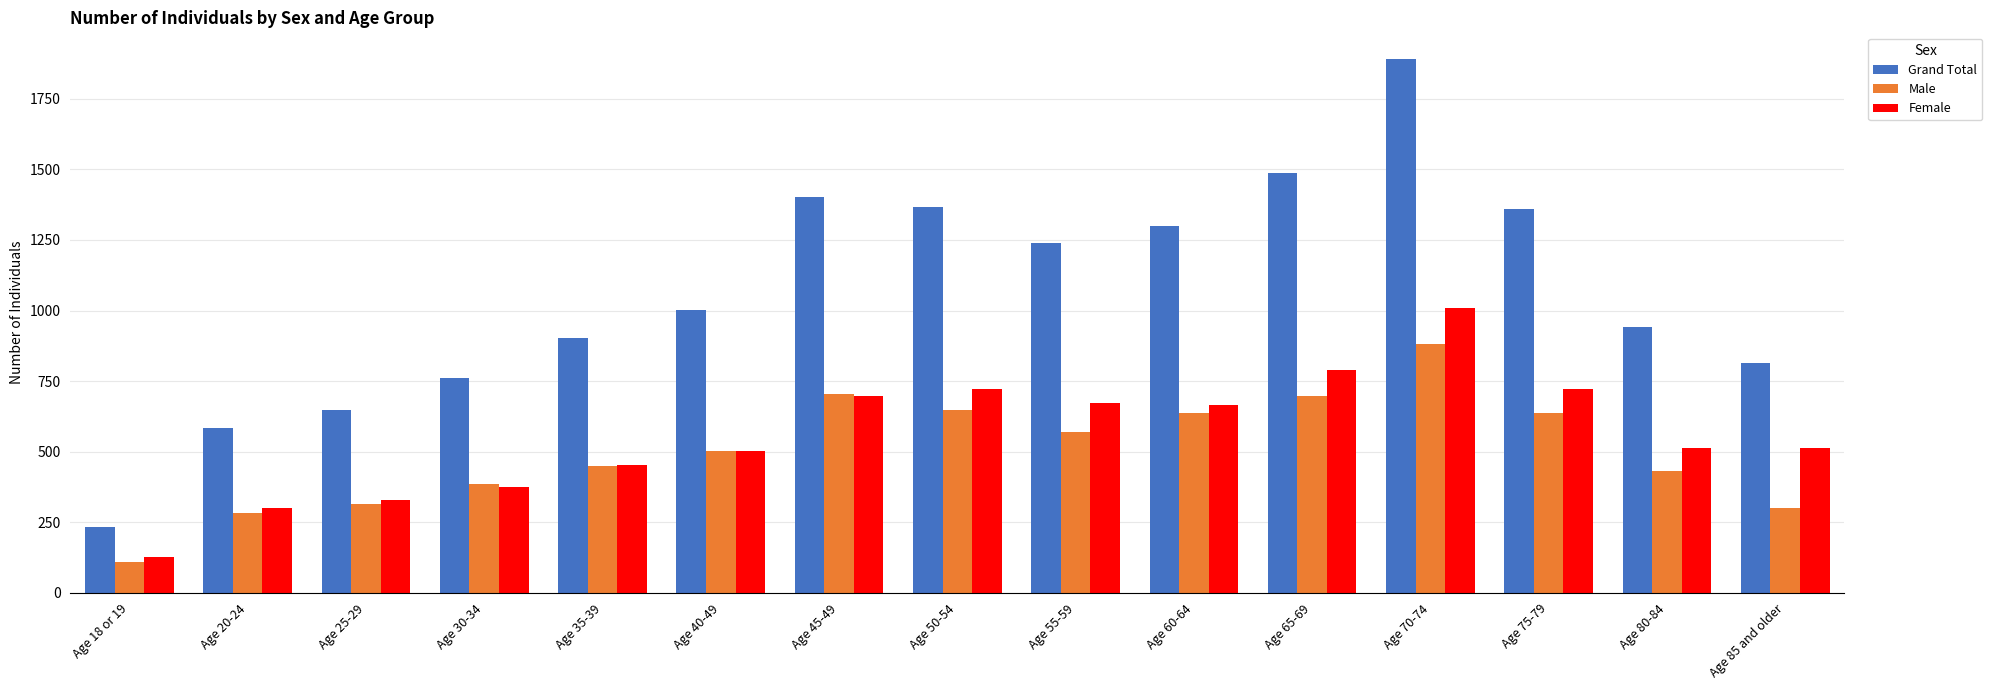

What is the highest value of the Grand Total series?

1891